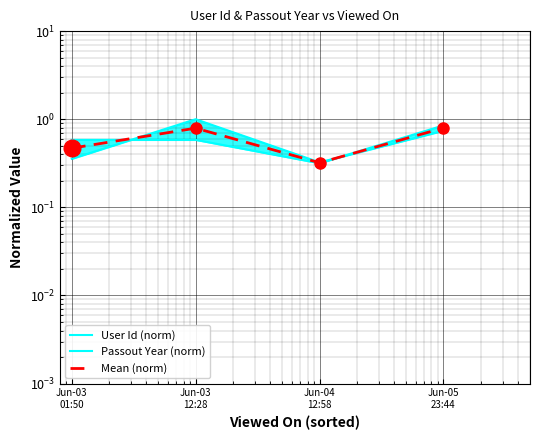

At which category does the chart reach its peak across all series?

Jun-03
12:28